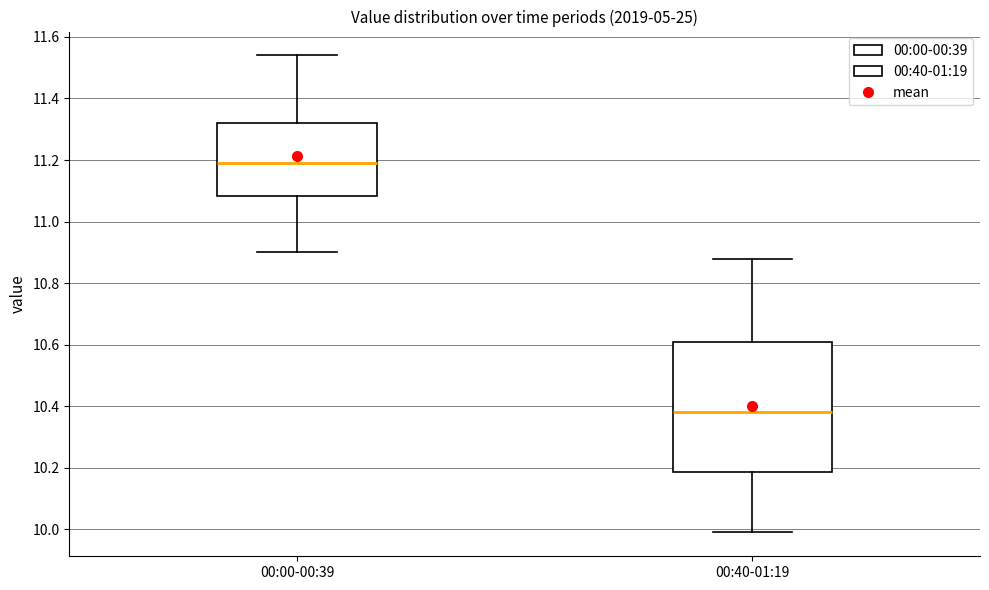

Reading left to right, transcribe this box plot: for each box, give where its median line is, the range the box spans, and where its two whiskers end, as read against the y-axis. The values are not printed on the chart, so give them approximately, as read against the axis.

00:00-00:39: median 11.20, box 11.08 to 11.32, whiskers 10.90 to 11.54
00:40-01:19: median 10.38, box 10.18 to 10.60, whiskers 10.00 to 10.88